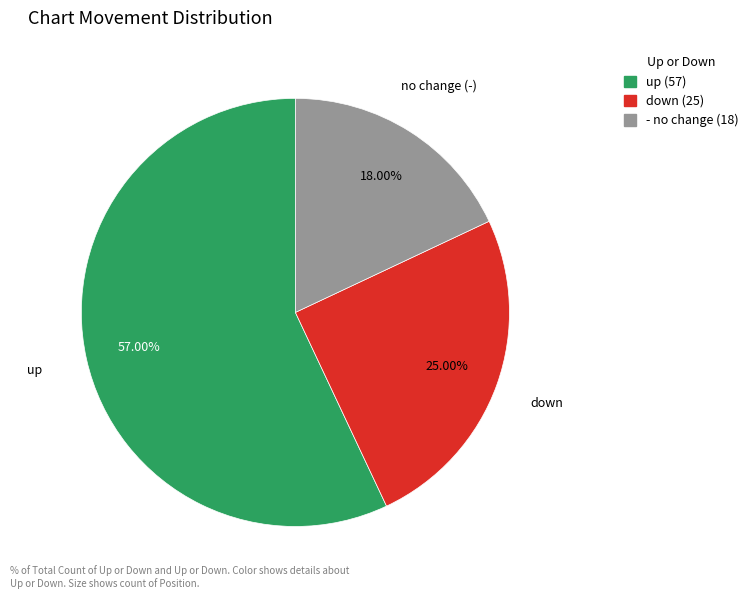

Is there a majority slice in this chart?

Yes